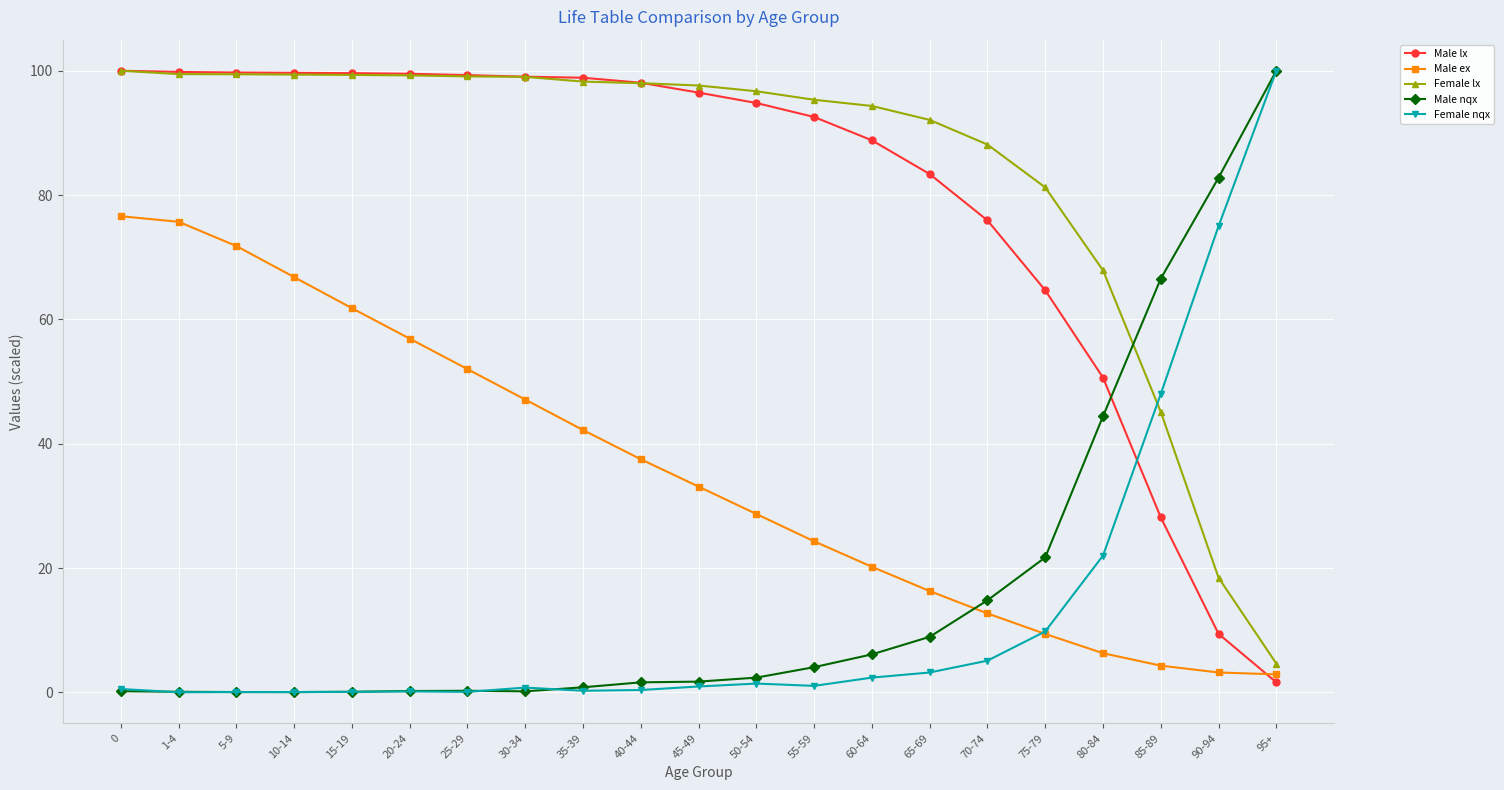

How many series are shown in this chart?

5